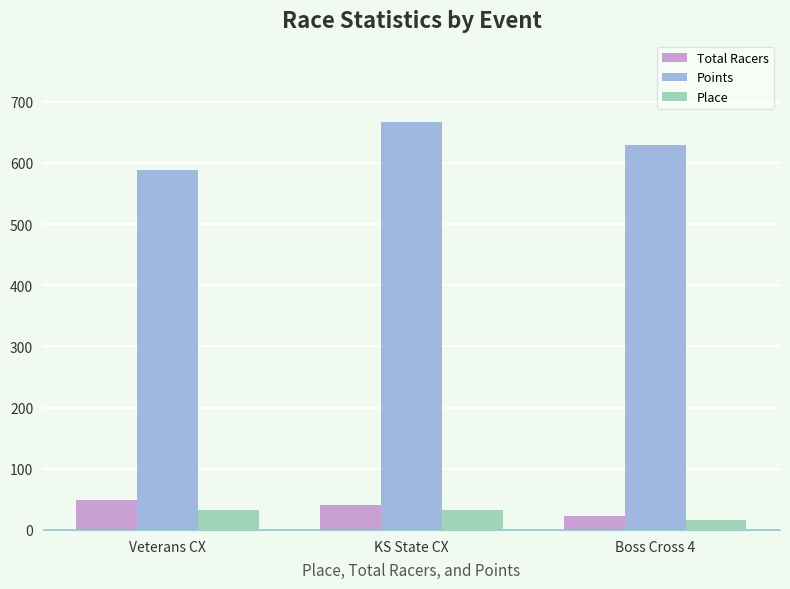

True or false: Points has a value of 666.3 at KS State CX.

True